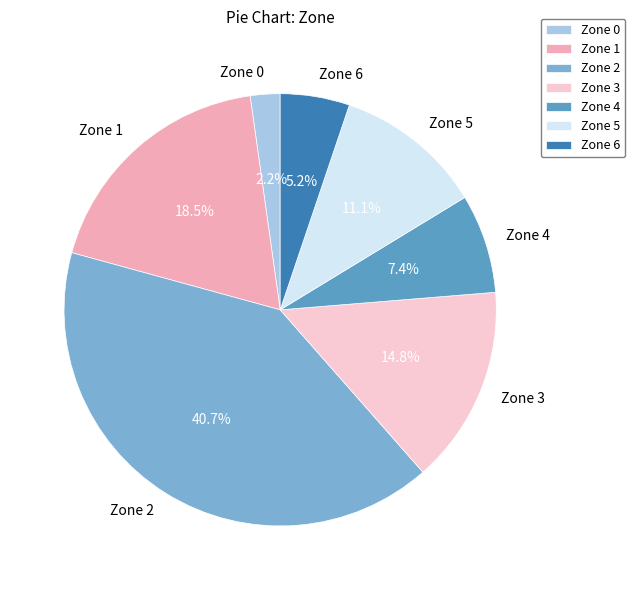

Is Zone 2 the majority of the pie?

No